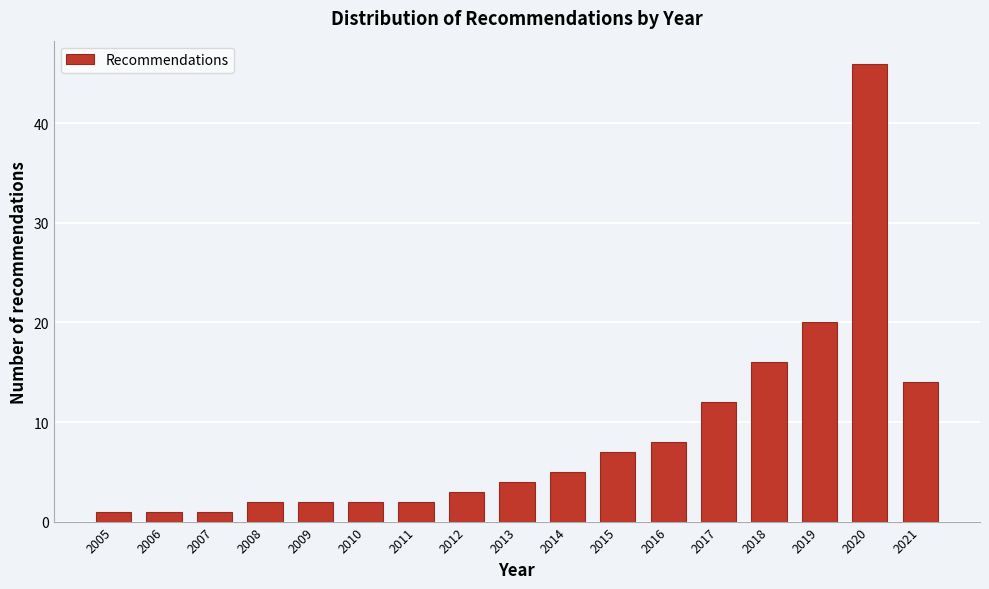

Reading left to right, extract all data points from this chart.

2005=1	2006=1	2007=1	2008=2	2009=2	2010=2	2011=2	2012=3	2013=4	2014=5	2015=7	2016=8	2017=12	2018=16	2019=20	2020=46	2021=14